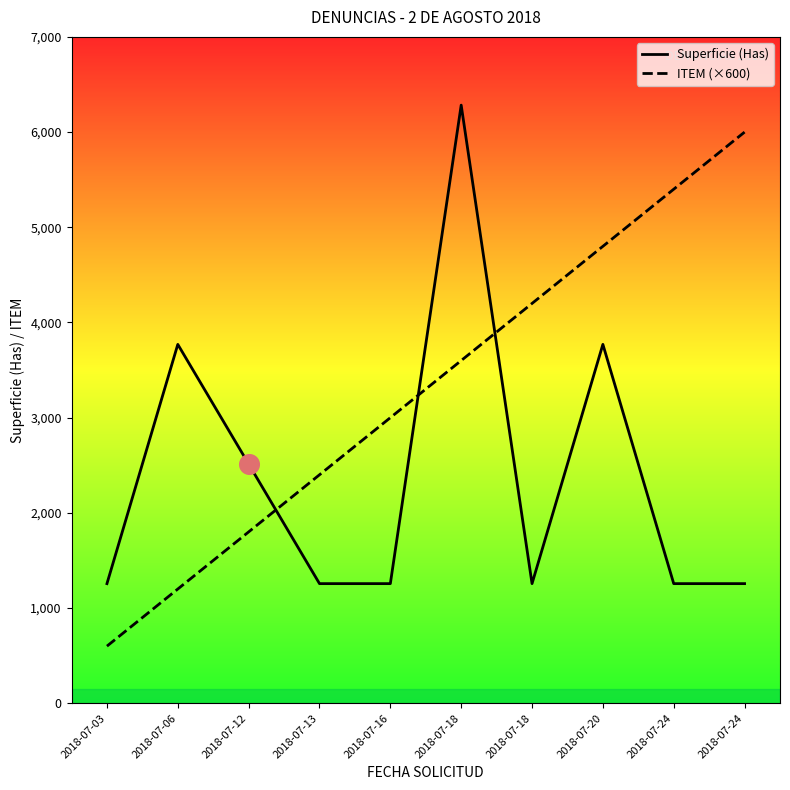

Which series has the widest spread of Y values?

ITEM (×600)